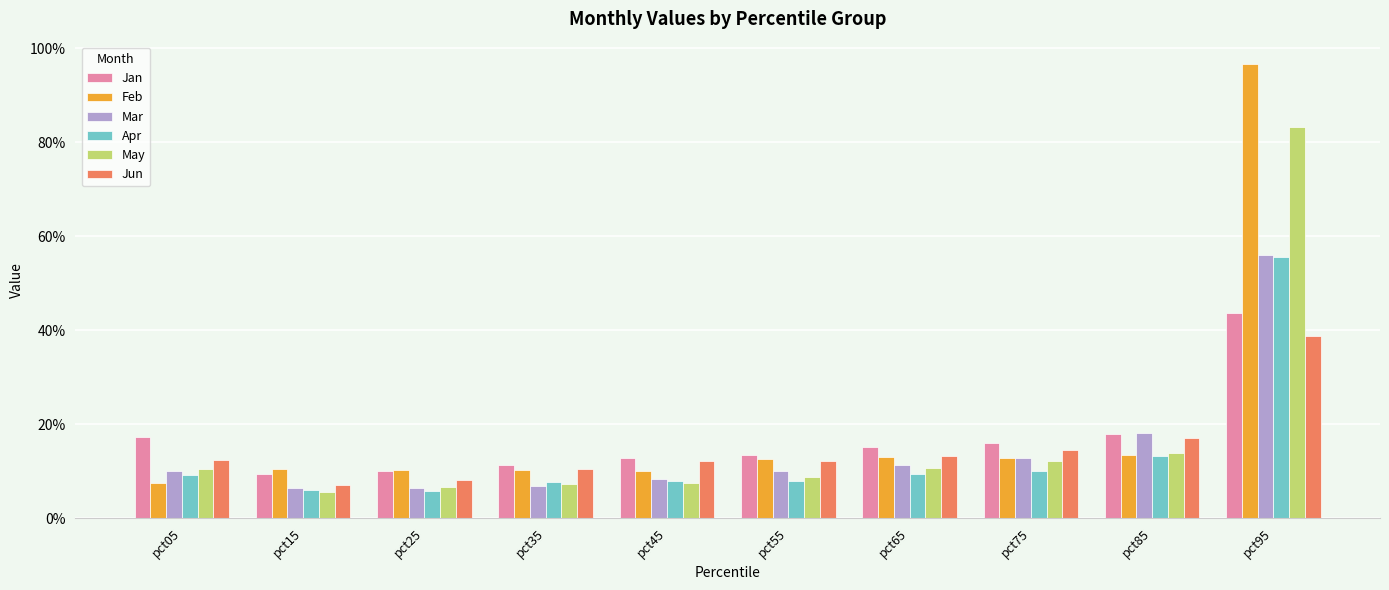

Which has a higher value, pct75 or pct35?

pct75